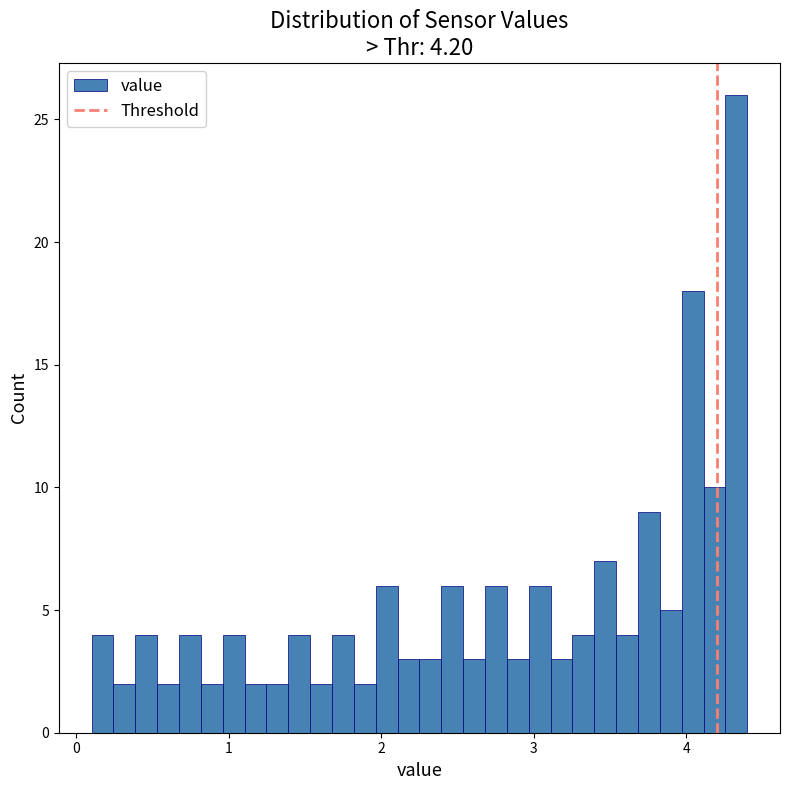

Read against the x-axis, roughly where is the centre of the tallest bar?

4.3